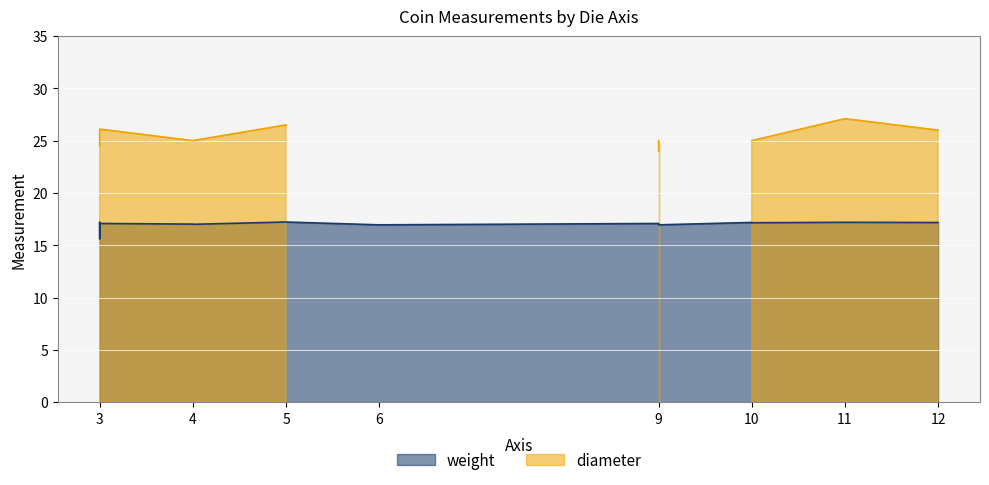

What is the value of the 13th point from the left?

17.2